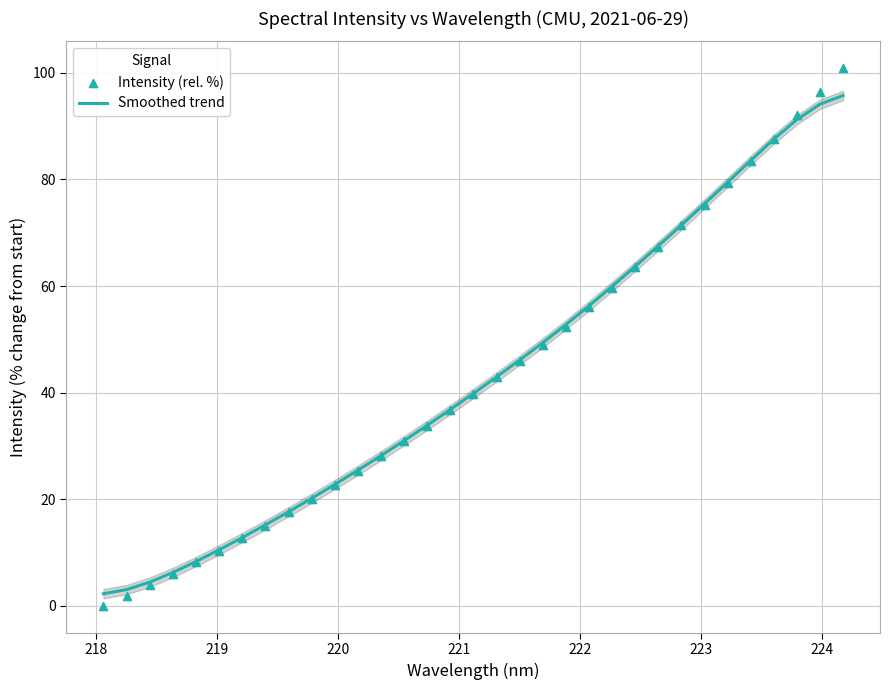

Which series has the largest total across all categories?

Smoothed trend